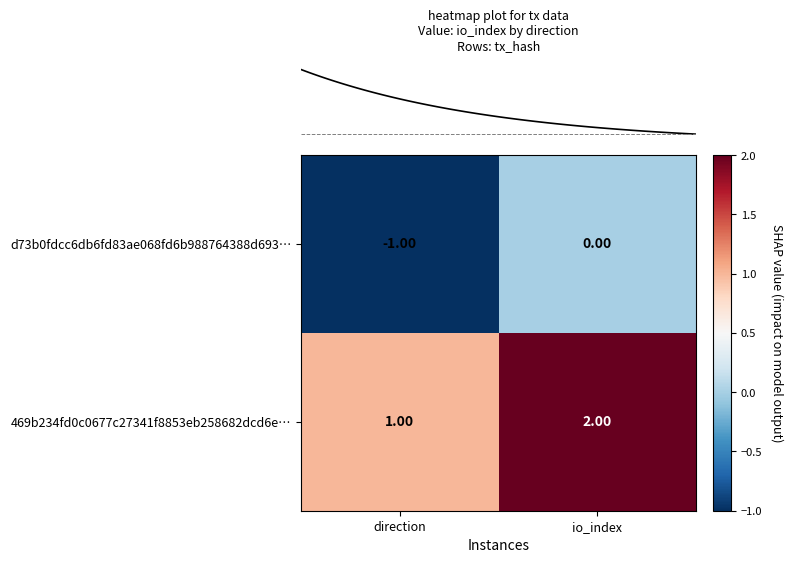

Rank the series by their average value, from lowest to highest.

d73b0fdcc6db6fd83ae068fd6b988764388d693…, 469b234fd0c0677c27341f8853eb258682dcd6e…